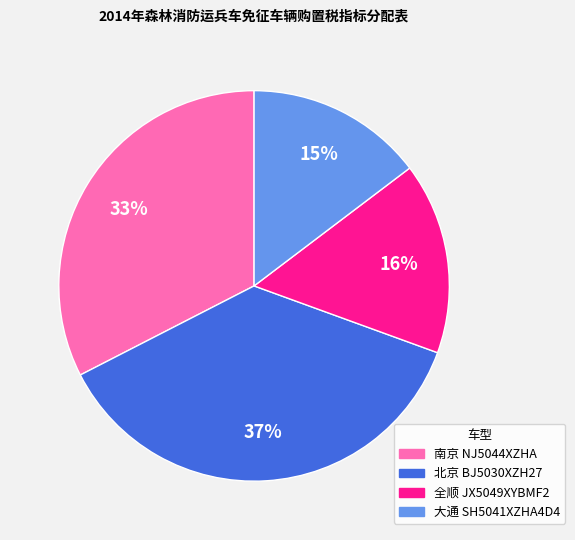

Does 南京 NJ5044XZHA represent more than half of the total?

No